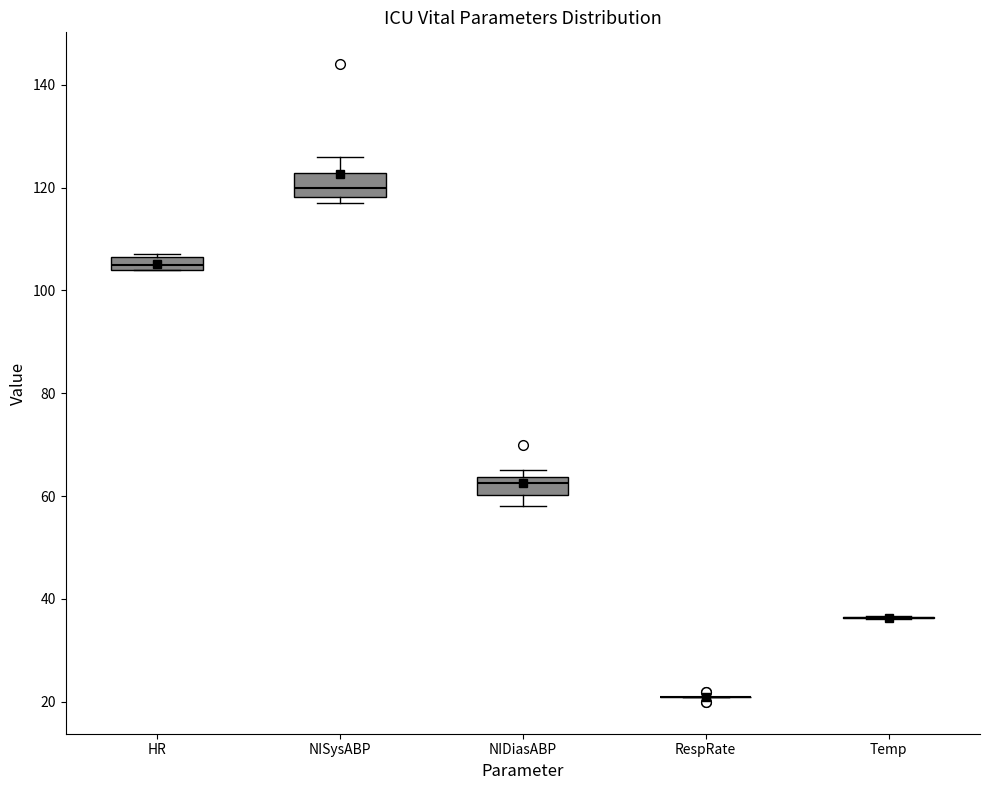

Where is the upper edge of the box for NIDiasABP on the y-axis? The values are not printed on the chart, so give them approximately, as read against the axis.

64